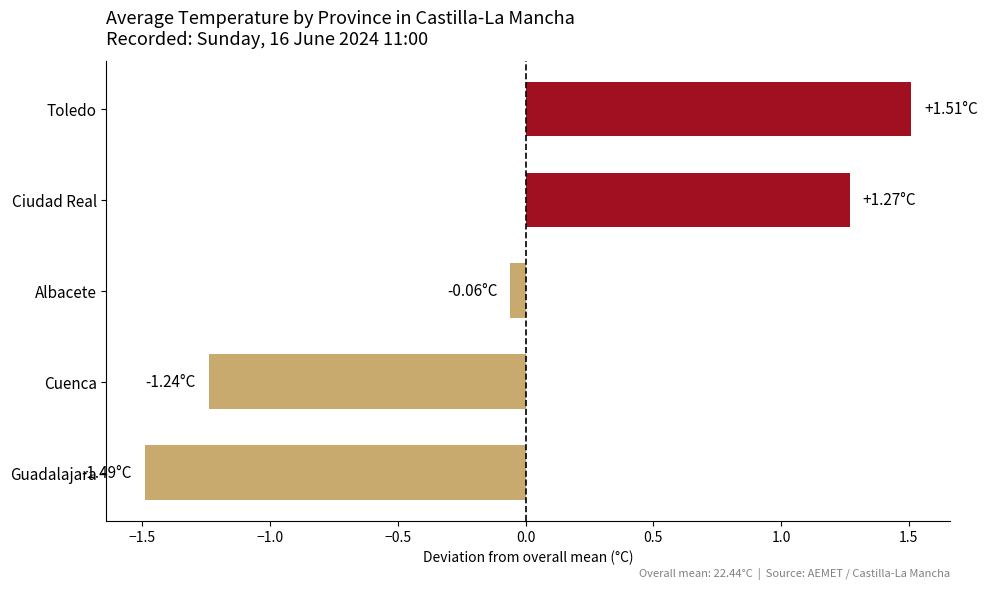

Which label corresponds to the smallest value in the chart?

Guadalajara